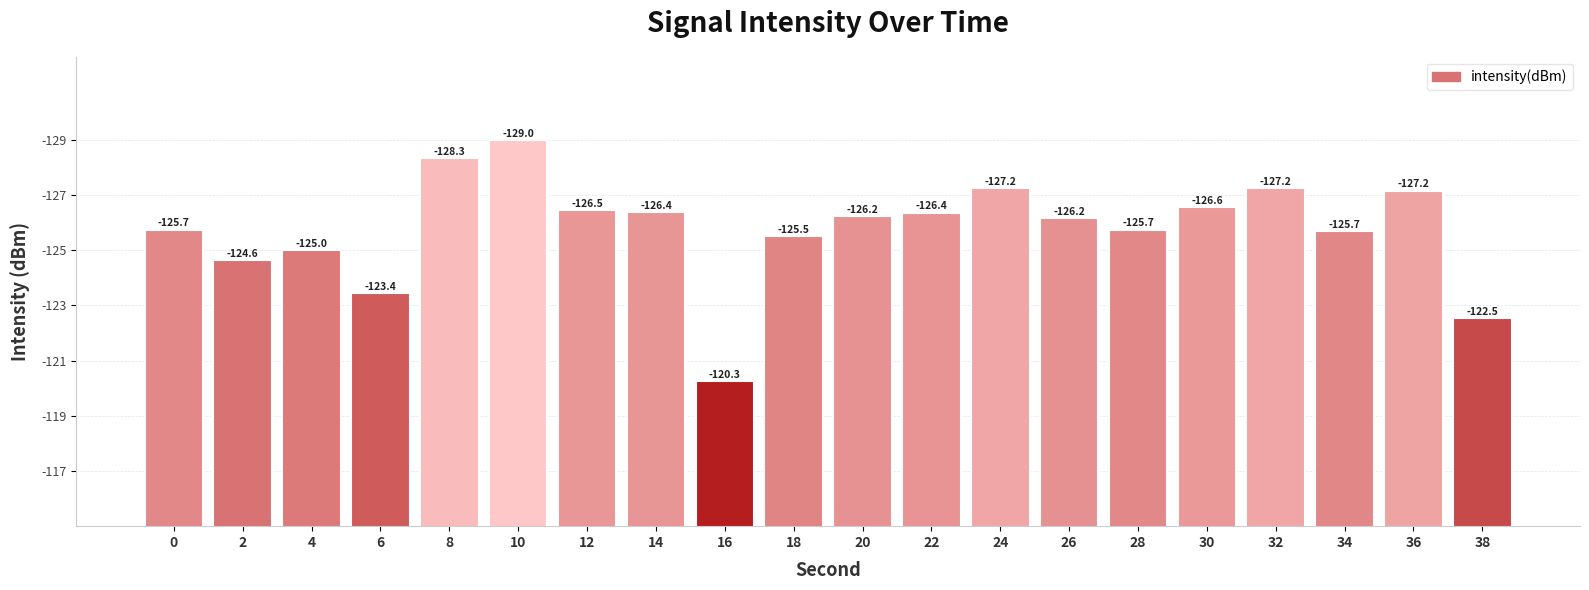

What is the change in value from 16 to 32?

+7.0